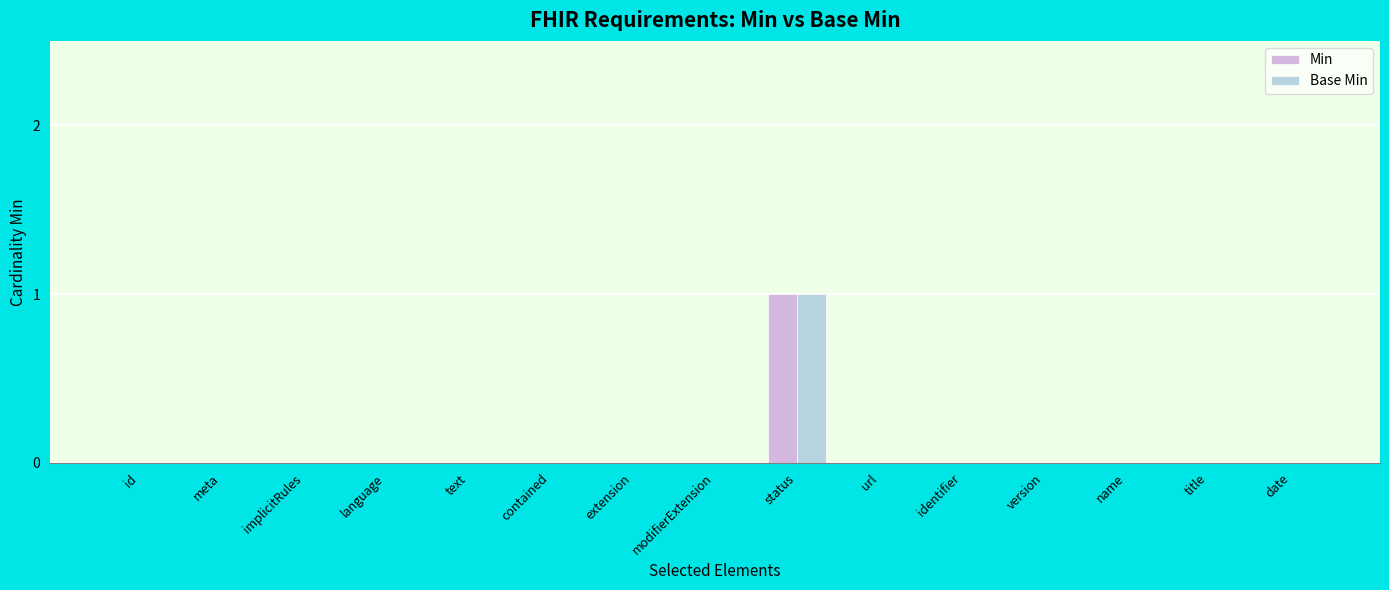

Rank the series at contained from lowest to highest value.

Min, Base Min